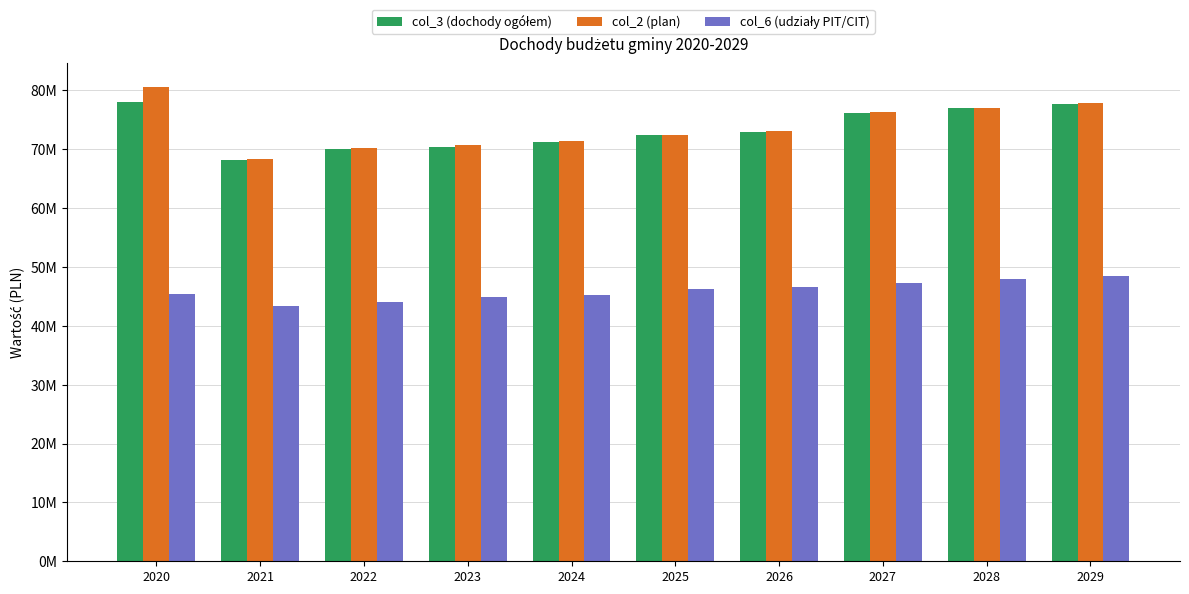

What is the approximate value of col_6 (udziały PIT/CIT) at 2024?

45328000.0